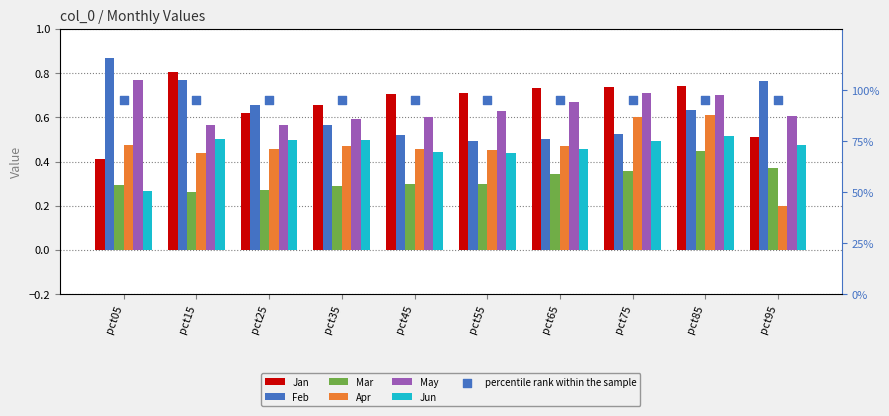

Which series reaches the maximum Y coordinate?

Feb